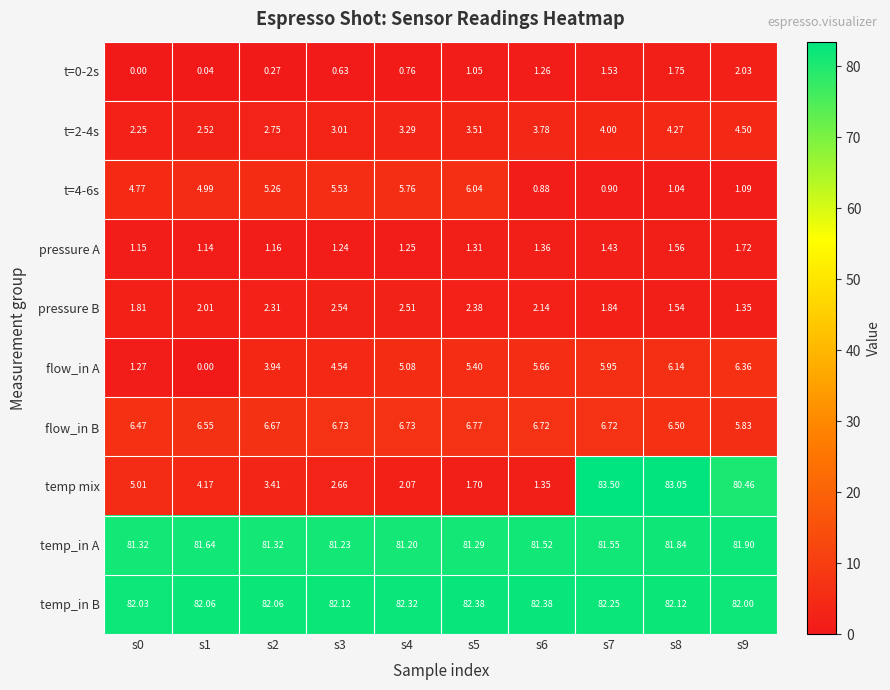

Which series has the largest total across all categories?

temp_in B